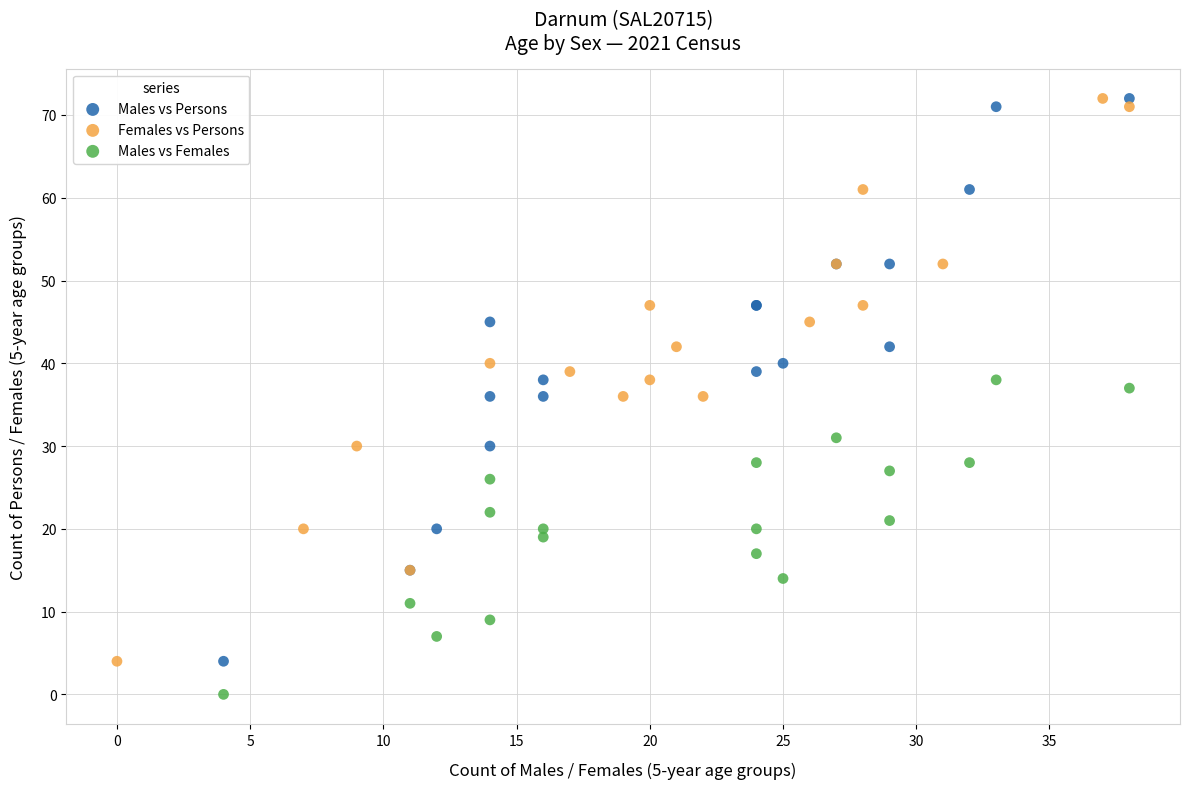

Which series contains the lowest Y value?

Males vs Females